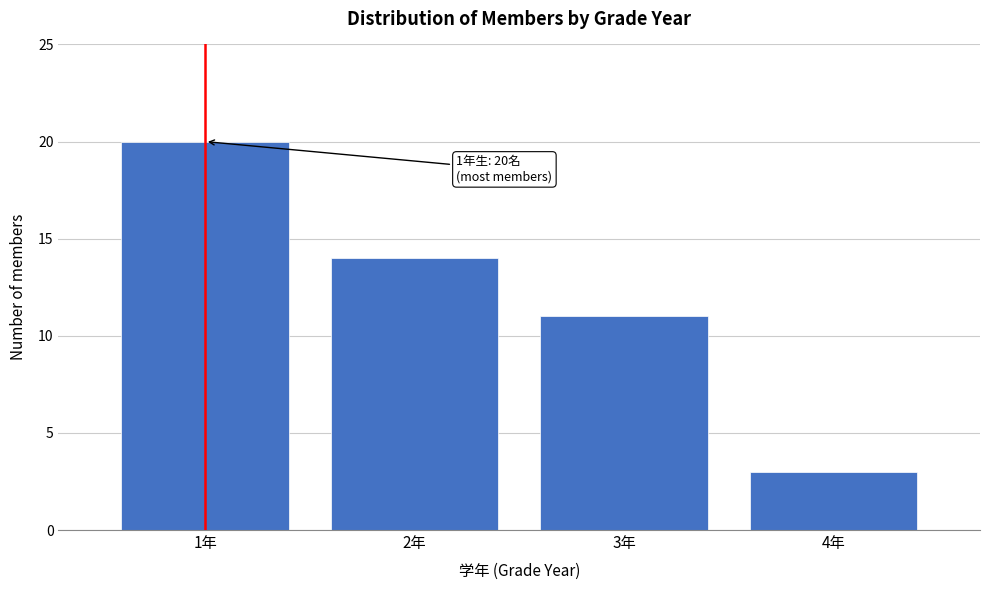

Reading left to right, extract all data points from this chart.

1年=20	2年=14	3年=11	4年=3